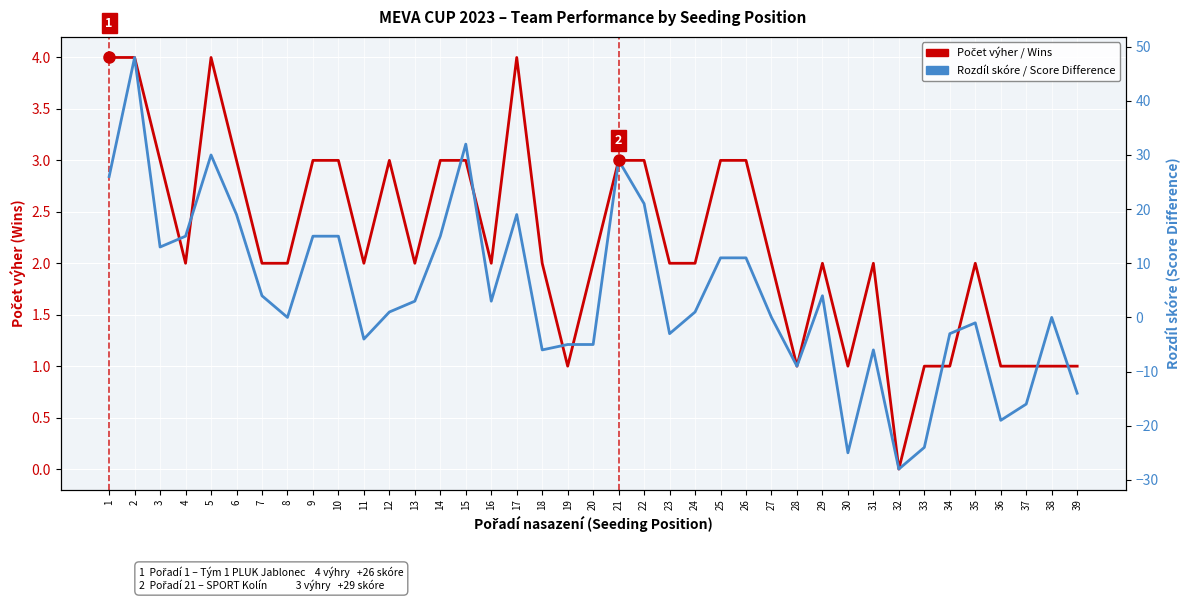

Rank the categories by Počet výher / Wins value from highest to lowest.

1, 2, 5, 17, 3, 6, 9, 10, 12, 14, 15, 21, 22, 25, 26, 4, 7, 8, 11, 13, 16, 18, 20, 23, 24, 27, 29, 31, 35, 19, 28, 30, 33, 34, 36, 37, 38, 39, 32